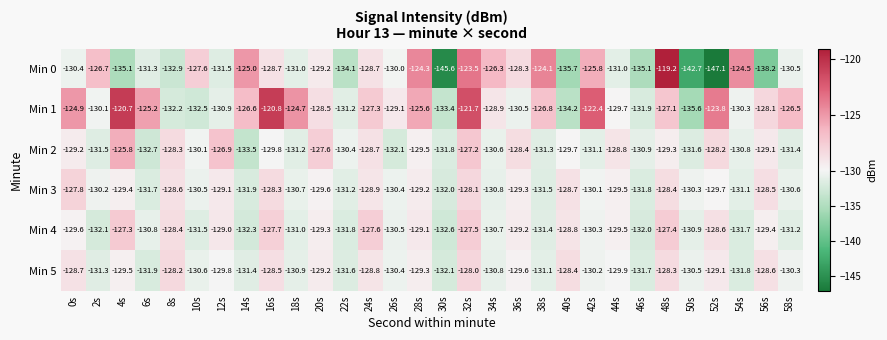

At how many categories does at least one series exceed -137?

30